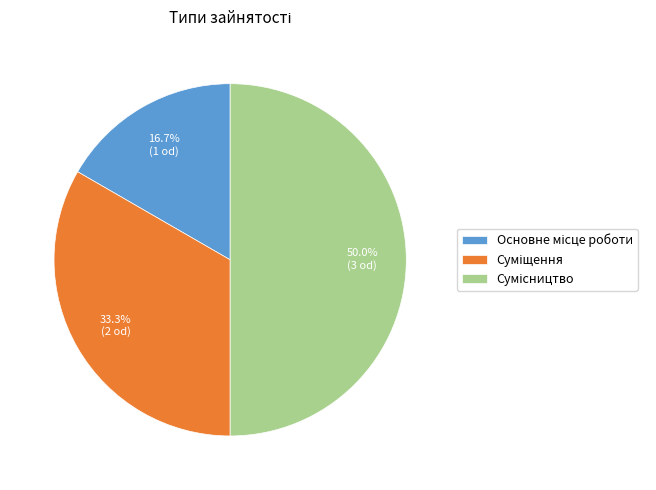

True or false: Суміщення accounts for 43% of the total.

False